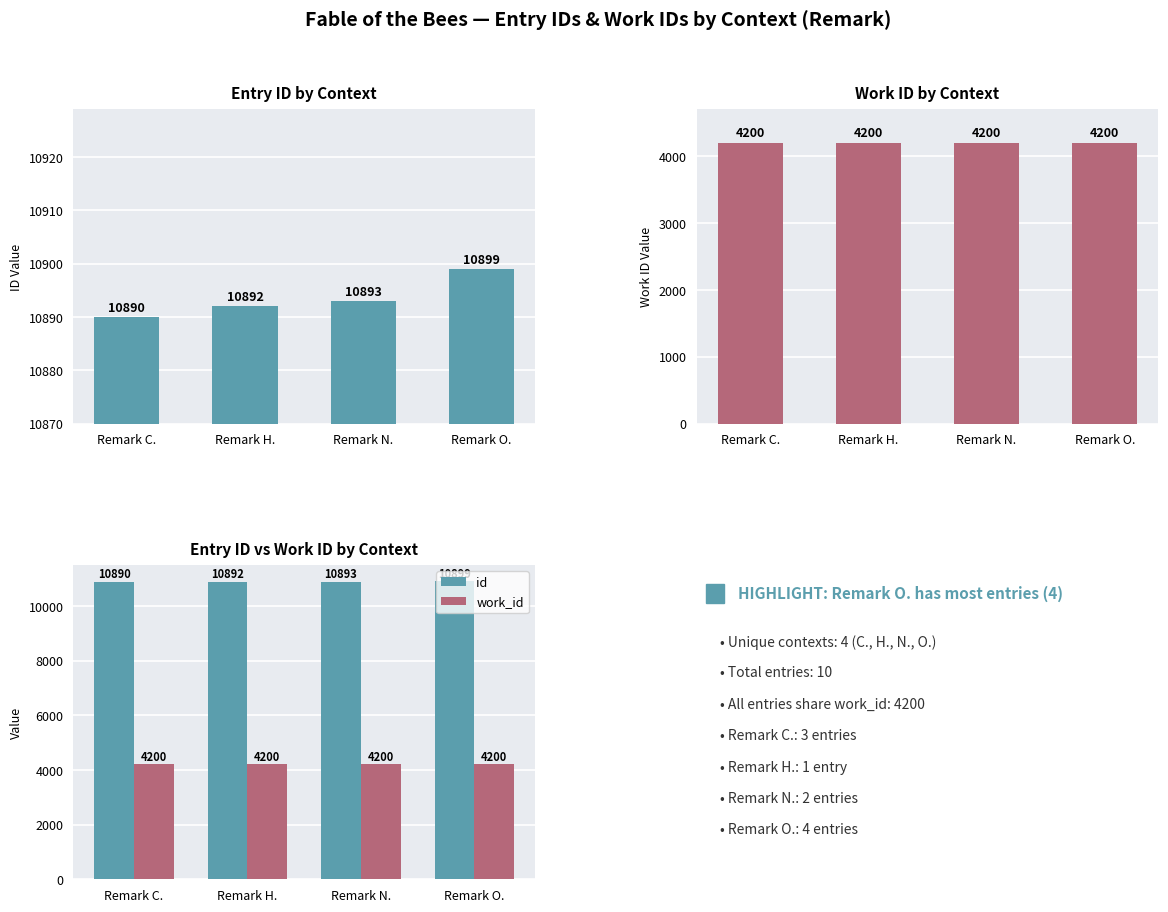

What is the spread (max minus min) of values at Remark N.?

6693